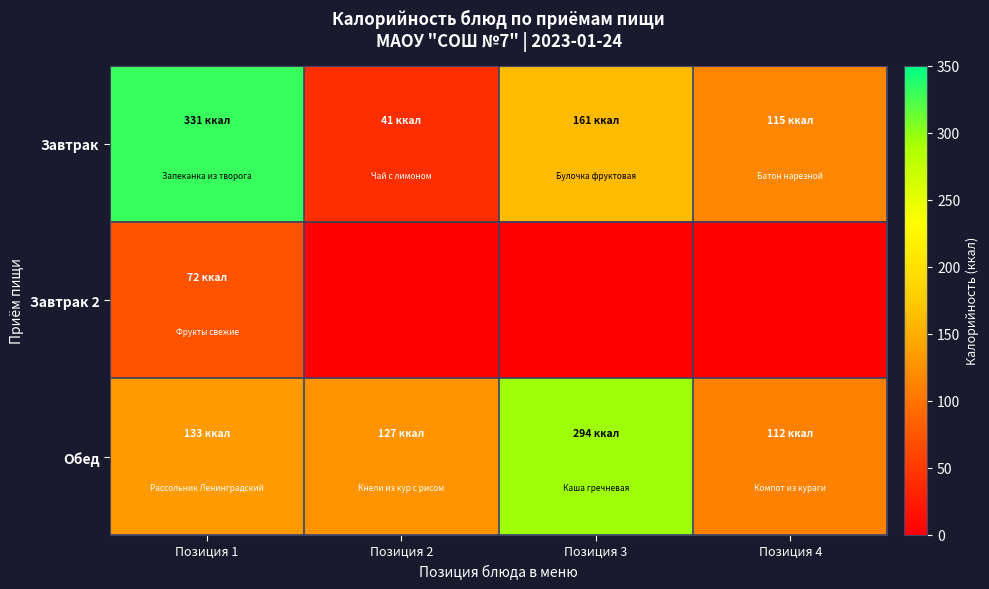

Reading left to right, transcribe all the data shown in this chart.

Завтрак: Позиция 1=330.8	Позиция 2=41.0	Позиция 3=161.0	Позиция 4=115.0
Завтрак 2: Позиция 1=72.3	Позиция 2=0.0	Позиция 3=0.0	Позиция 4=0.0
Обед: Позиция 1=133.0	Позиция 2=127.0	Позиция 3=294.0	Позиция 4=112.0